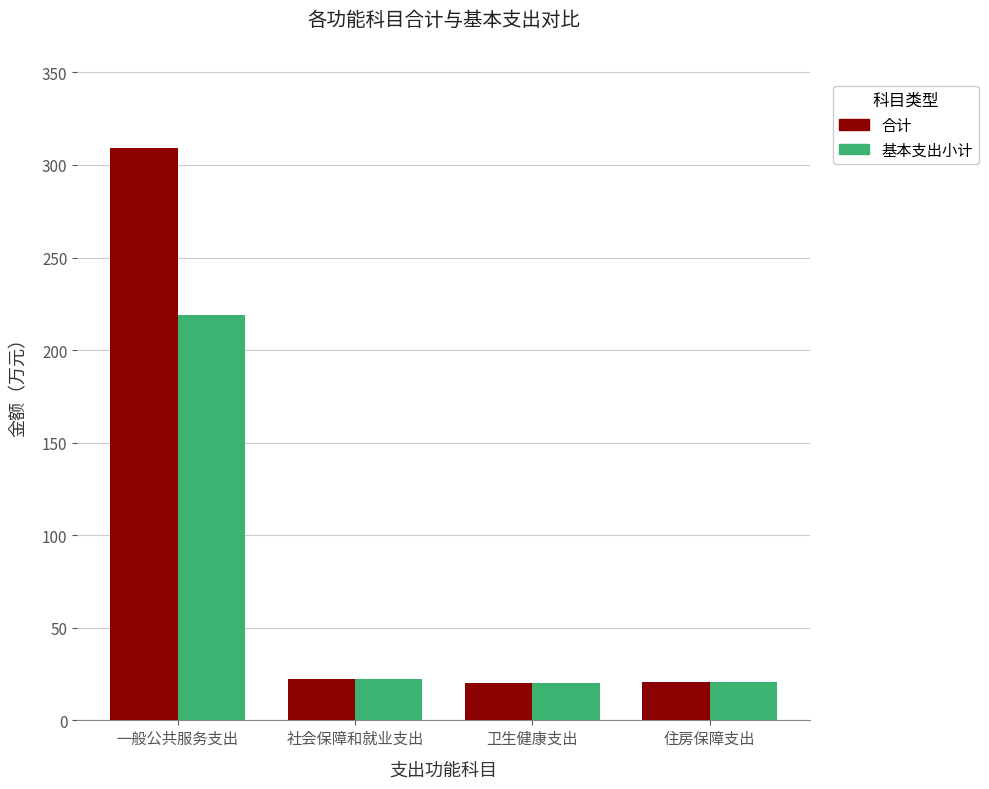

Count the number of categories in the chart.

4